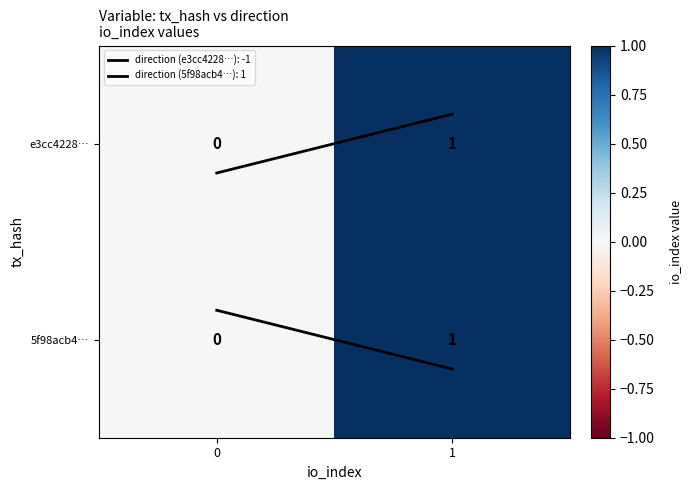

Is it true that e3cc4228… equals 1 at 1?

True